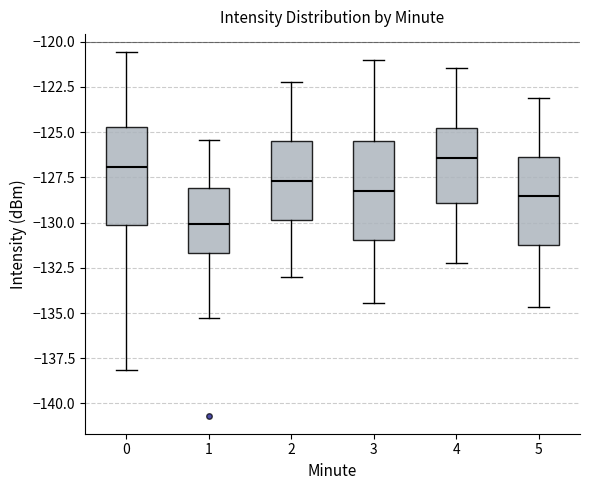

Reading left to right, transcribe this box plot: for each box, give where its median line is, the range the box spans, and where its two whiskers end, as read against the y-axis. The values are not printed on the chart, so give them approximately, as read against the axis.

0: median -127.0, box -130.0 to -124.5, whiskers -138.0 to -120.5
1: median -130.0, box -131.5 to -128.0, whiskers -135.5 to -125.5
2: median -127.5, box -130.0 to -125.5, whiskers -133.0 to -122.0
3: median -128.0, box -131.0 to -125.5, whiskers -134.5 to -121.0
4: median -126.5, box -129.0 to -125.0, whiskers -132.0 to -121.5
5: median -128.5, box -131.5 to -126.5, whiskers -134.5 to -123.0